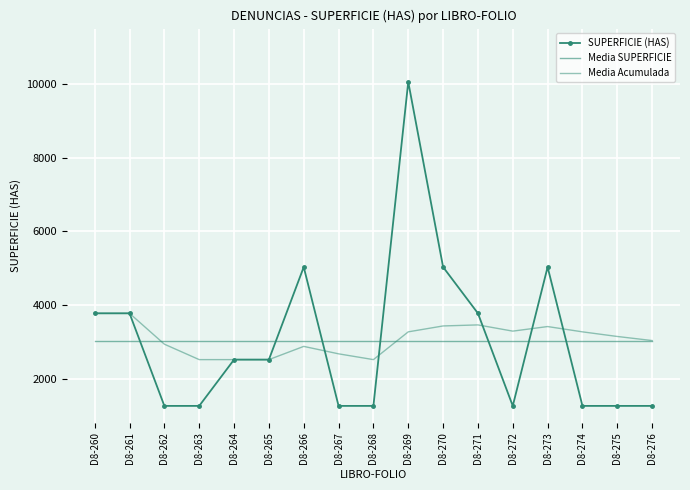

What is the approximate value of Media Acumulada at D8-268?

2513.3